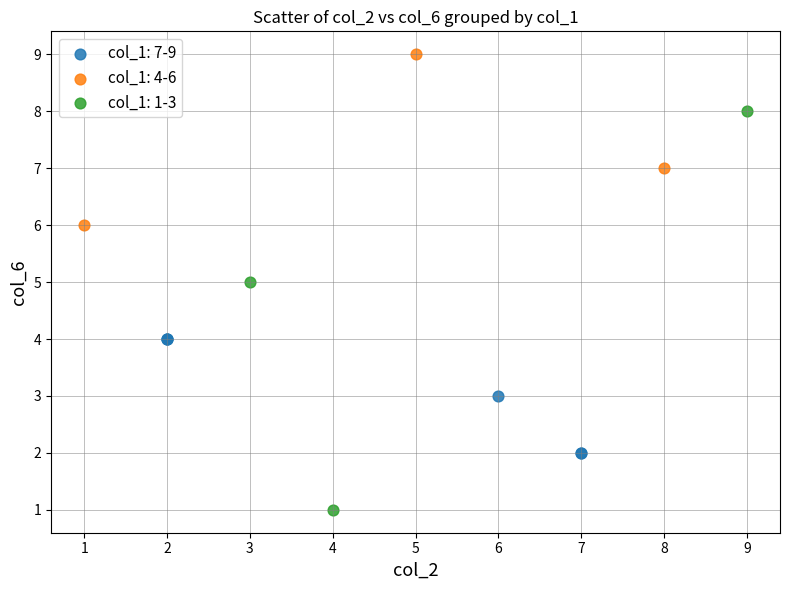

Which series has the widest spread of Y values?

col_1: 1-3